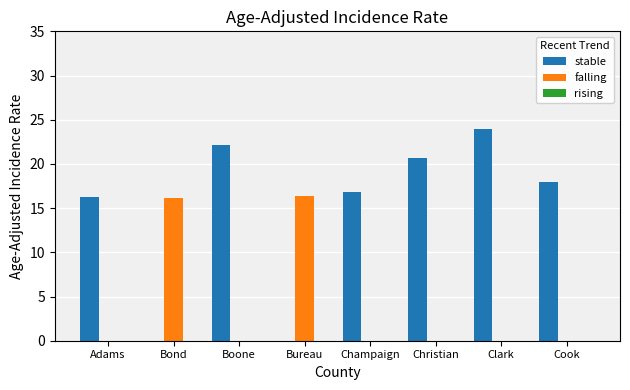

Which series has the largest total across all categories?

stable